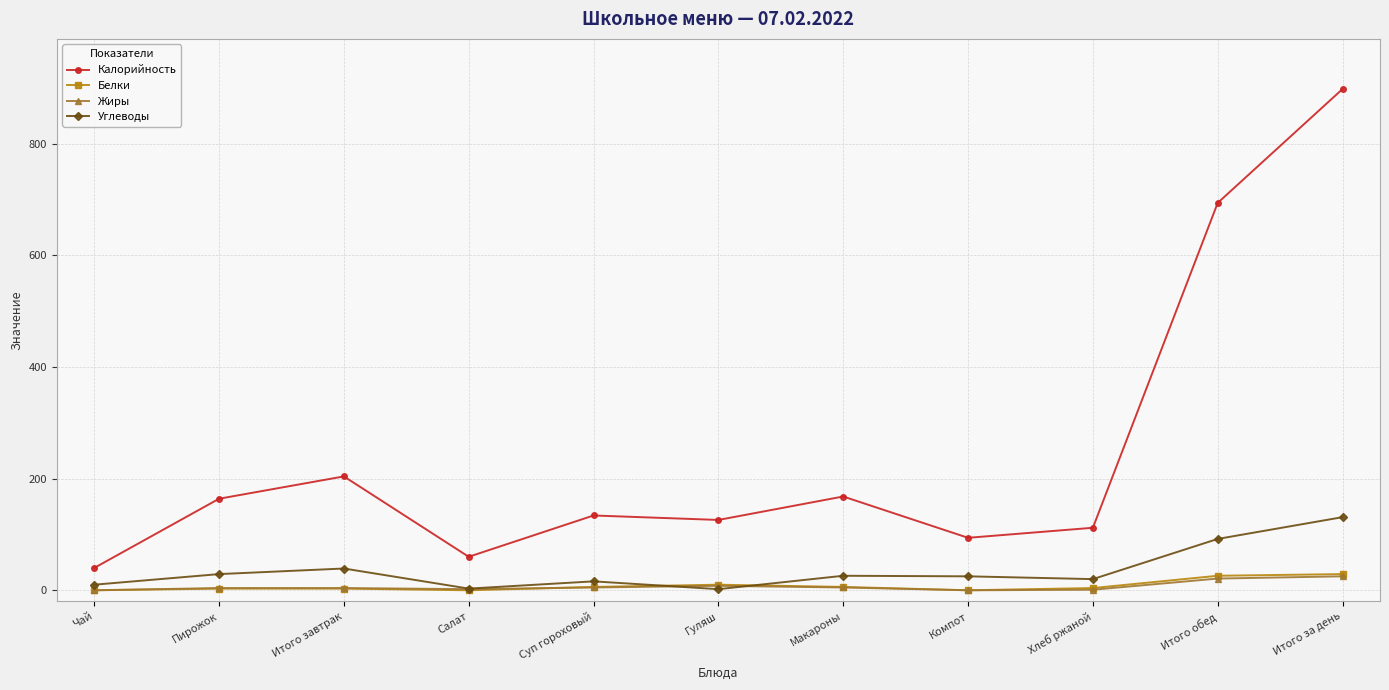

How many data points in Калорийность are less than 134?

5